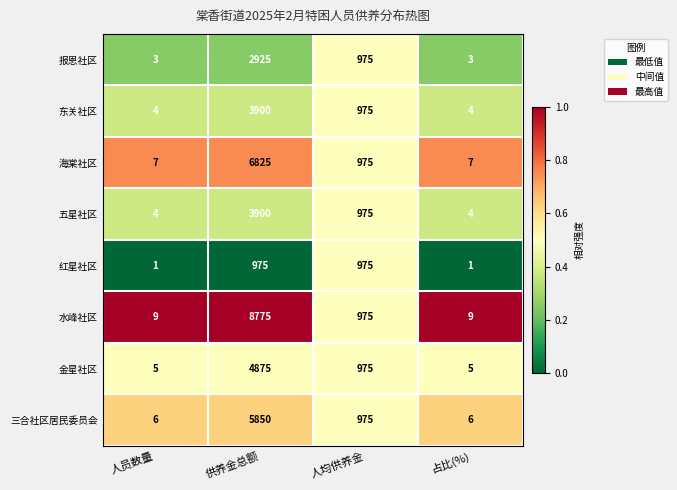

Between 人员数量 and 人均供养金, which series saw the biggest shift?

红星社区